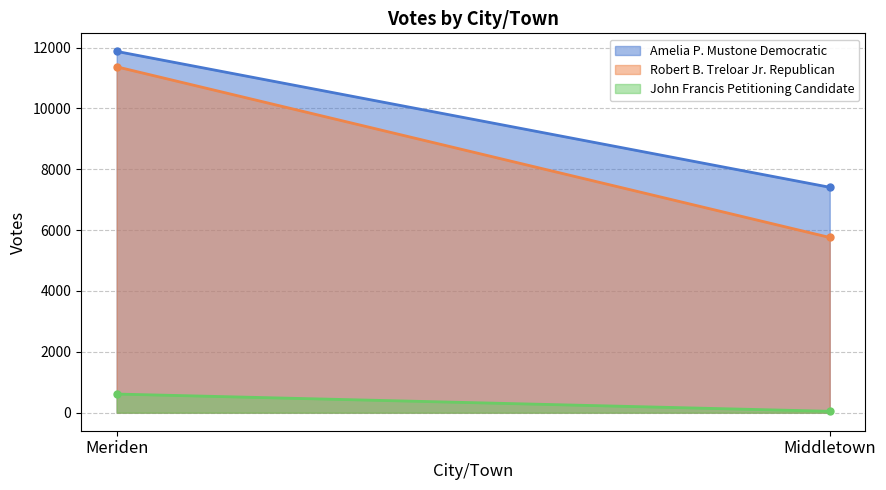

What is the difference between the John Francis Petitioning Candidate values at Meriden and Middletown?

567